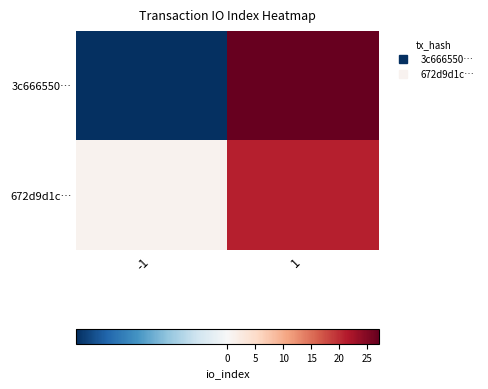

List the series in order of their overall mean, lowest first.

672d9d1c…, 3c666550…